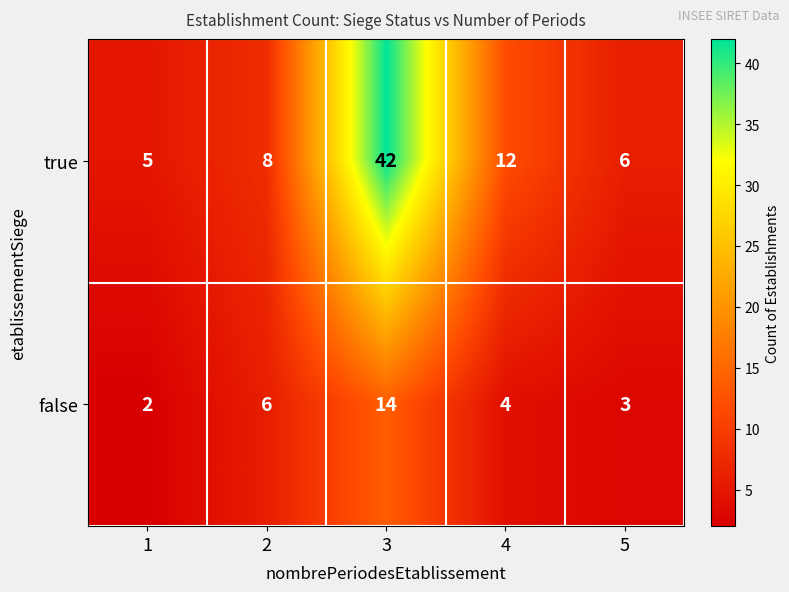

What is the minimum value shown in the chart?

2